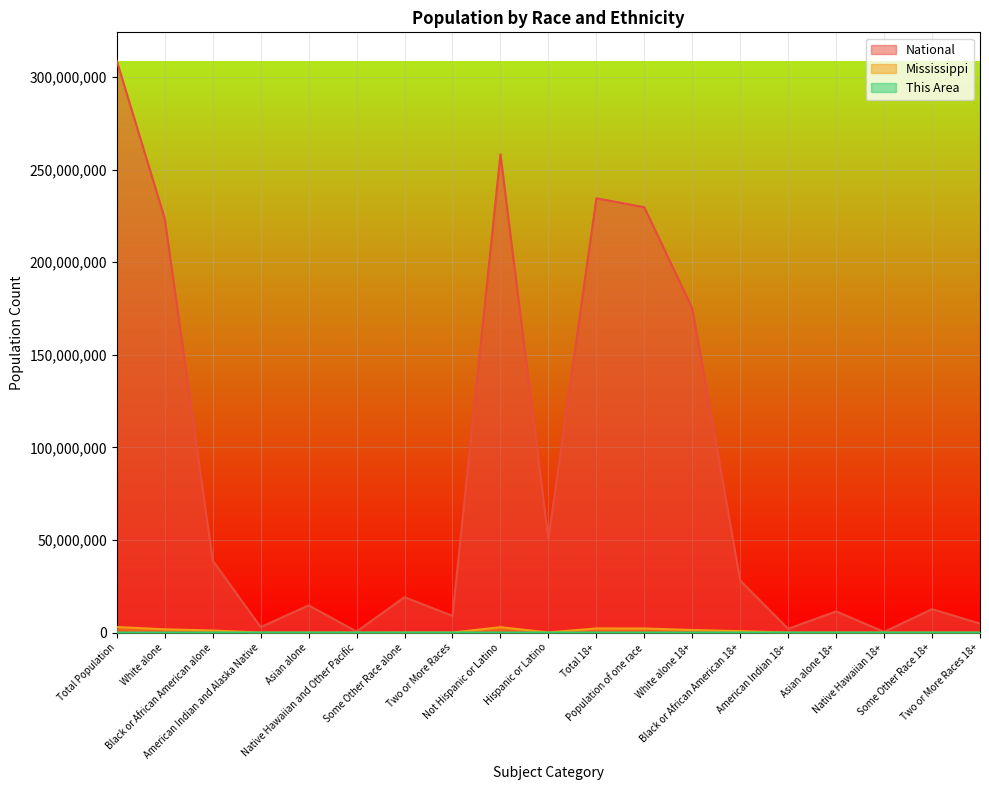

How many data points in National are less than 19107368?

9